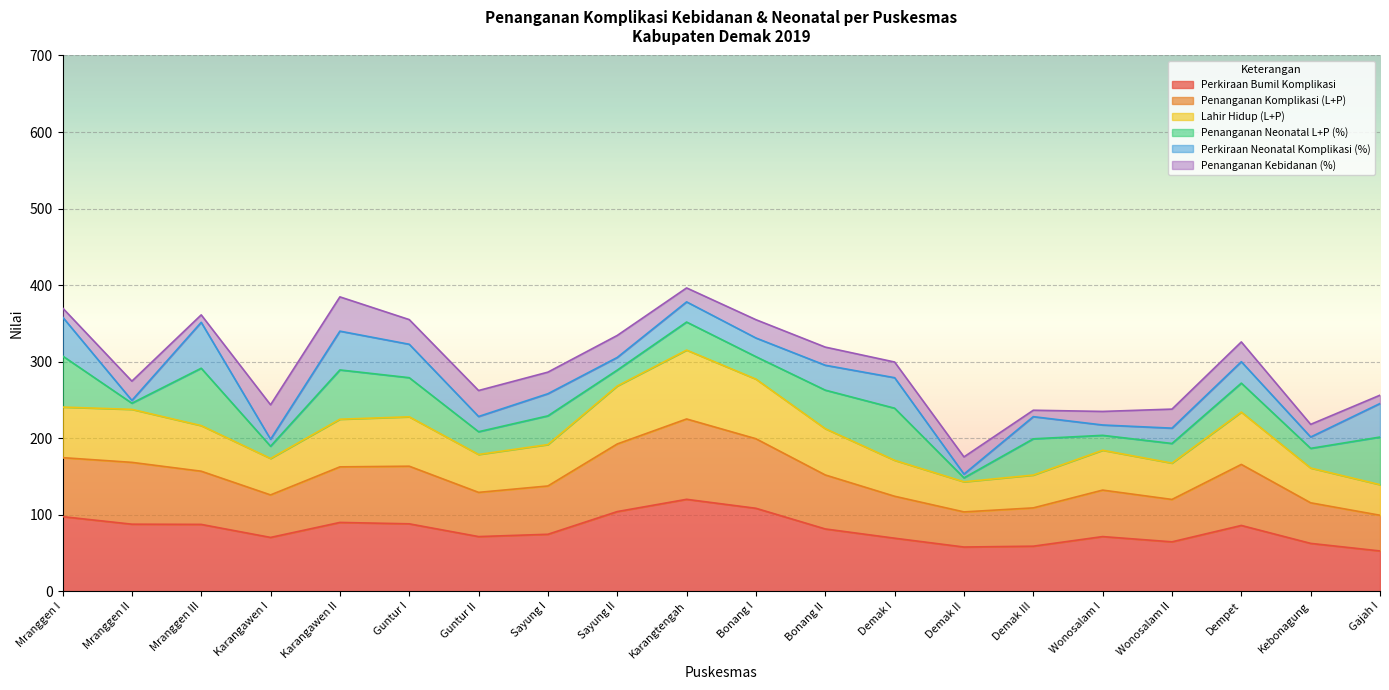

At which category does Lahir Hidup (L+P) reach its first local valley?

Karangawen I